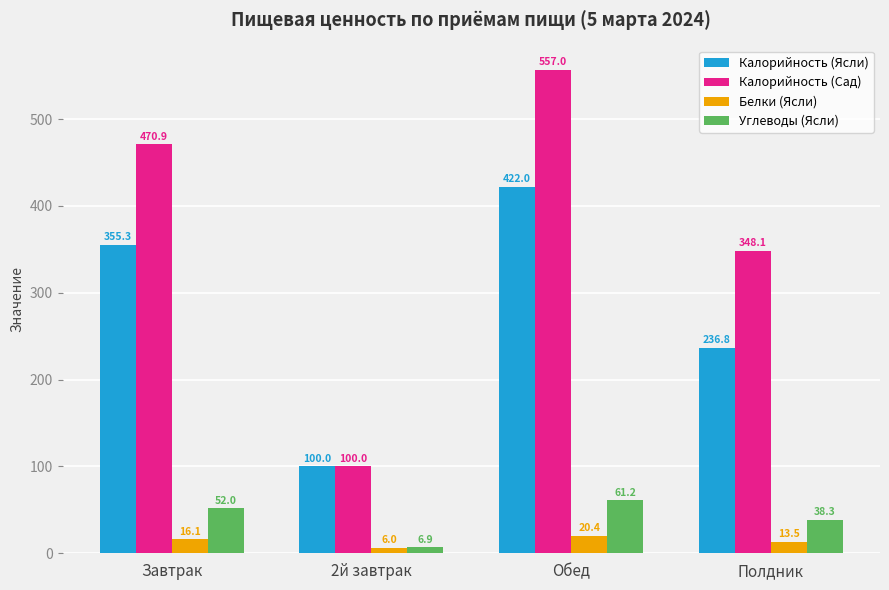

What is the difference between the Белки (Ясли) values at Обед and Полдник?

6.9